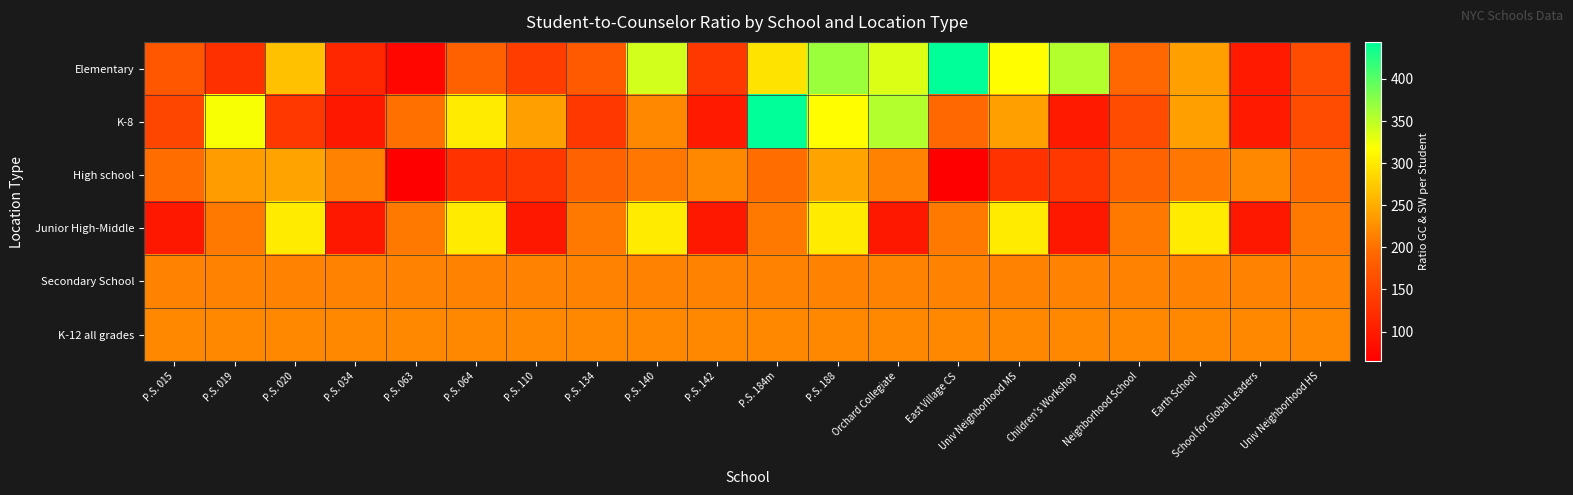

What is the spread (max minus min) of values at P.S. 184m?

247.0